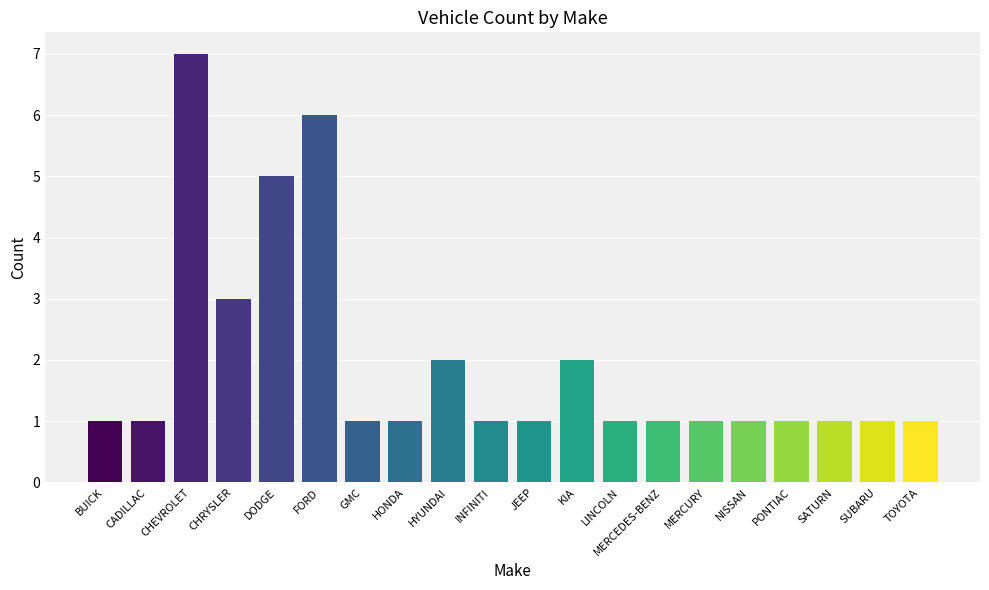

What is the ratio of the value at CADILLAC to the value at INFINITI?

1.0